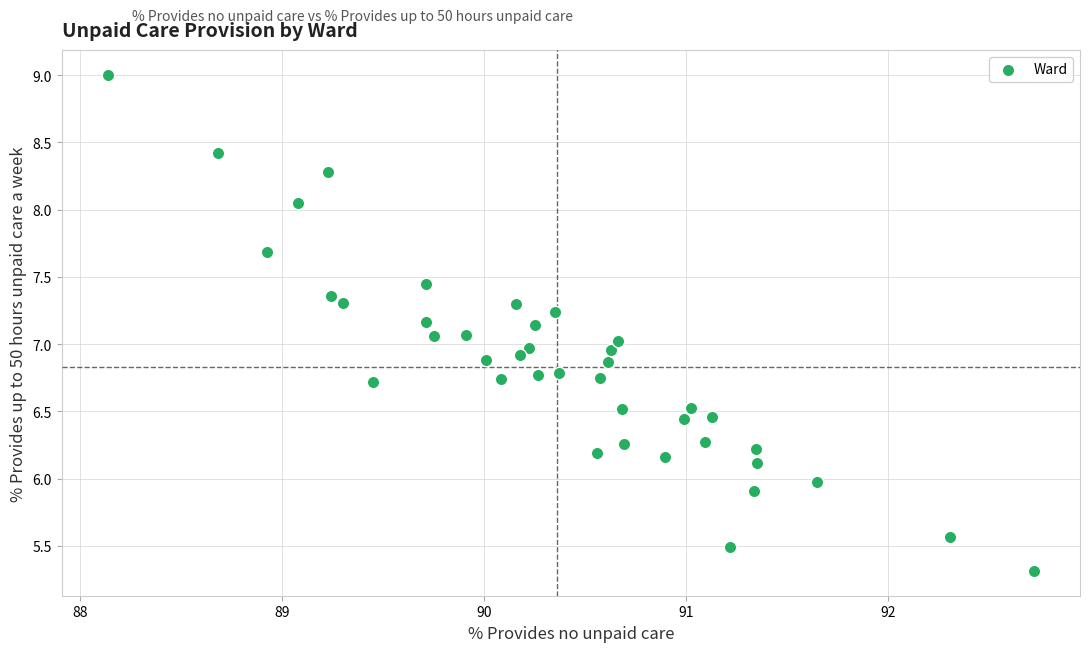

What is the range of Y values (max minus min)?

3.7